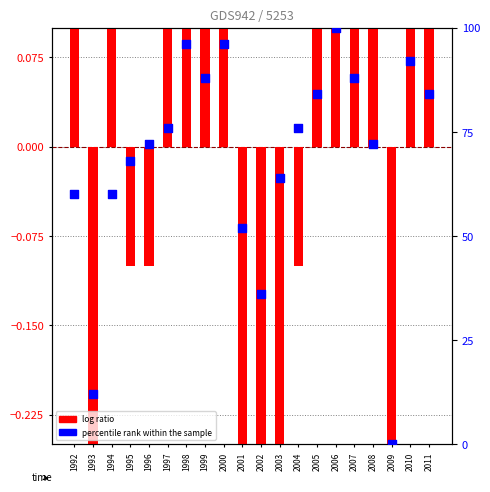

Which series contains the highest Y value?

percentile rank within the sample